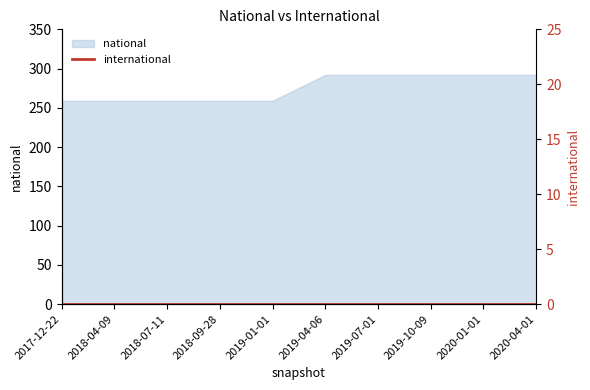

Between 2018-09-28 and 2018-04-09, which is larger?

2018-09-28